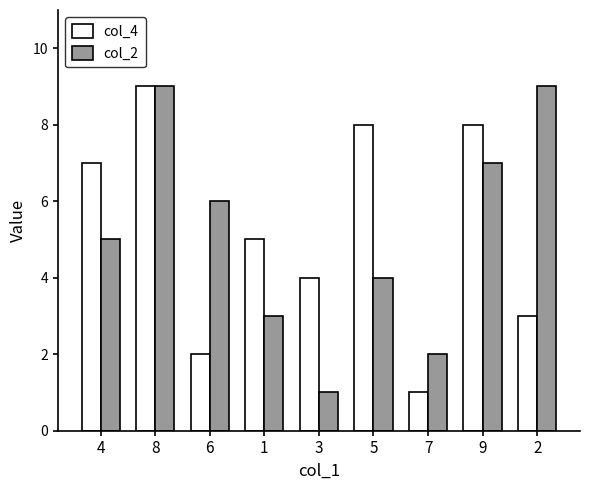

What is the sum of all col_2 values?

46